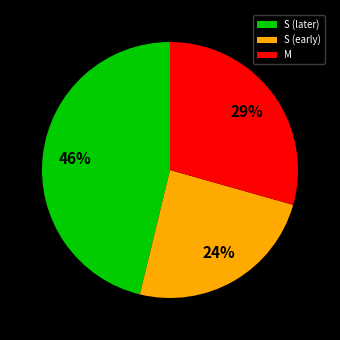

How many segments does this pie chart have?

3